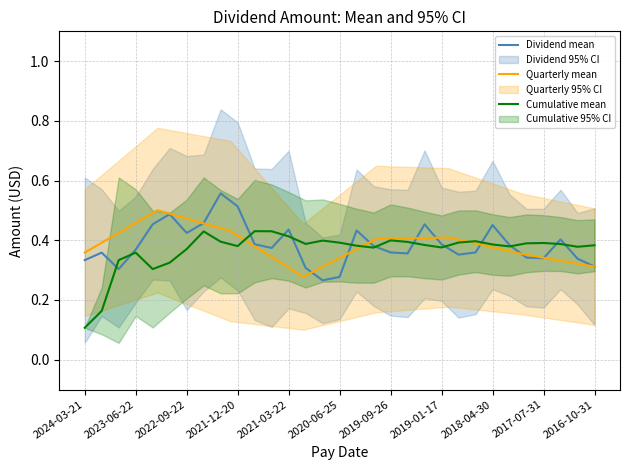

True or false: Cumulative mean has a value of 0.7 at 2022-09-22.

False